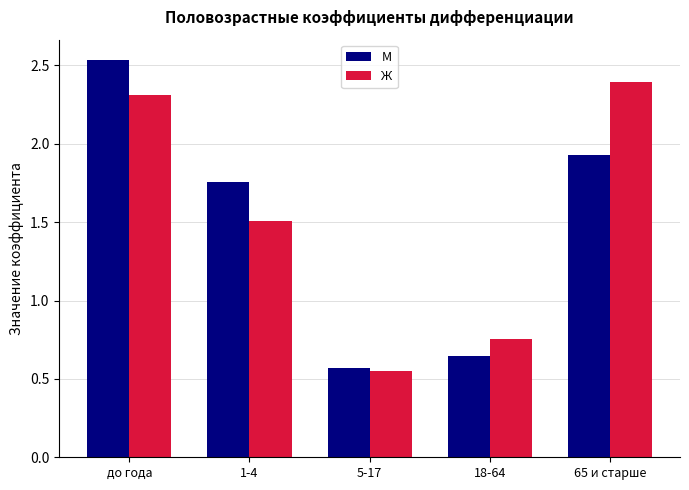

What is the difference between the maximum and minimum values in the М series?

2.0